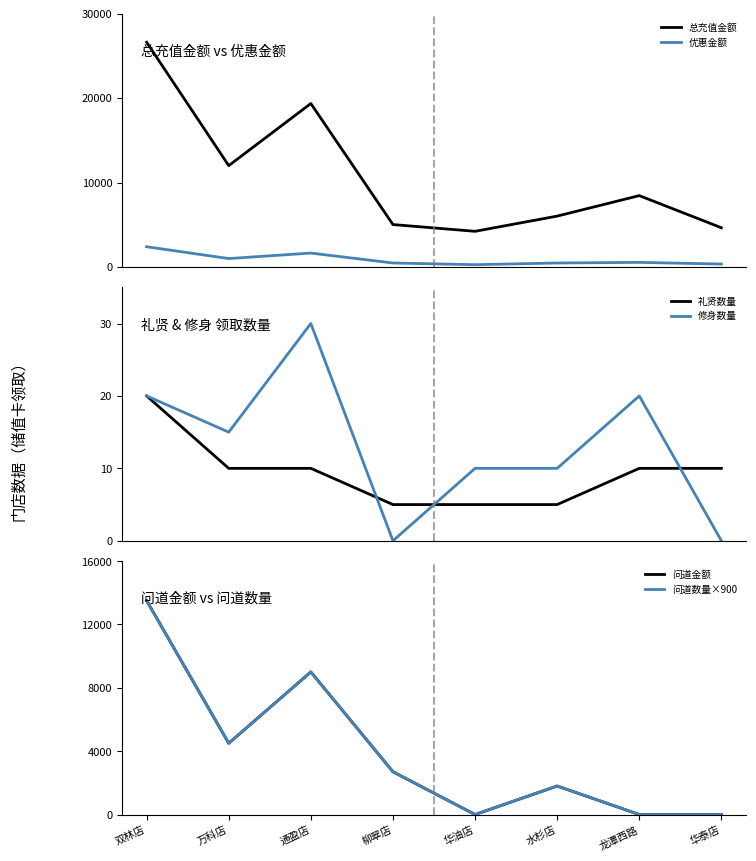

Where is the first local minimum for 问道金额?

万科店